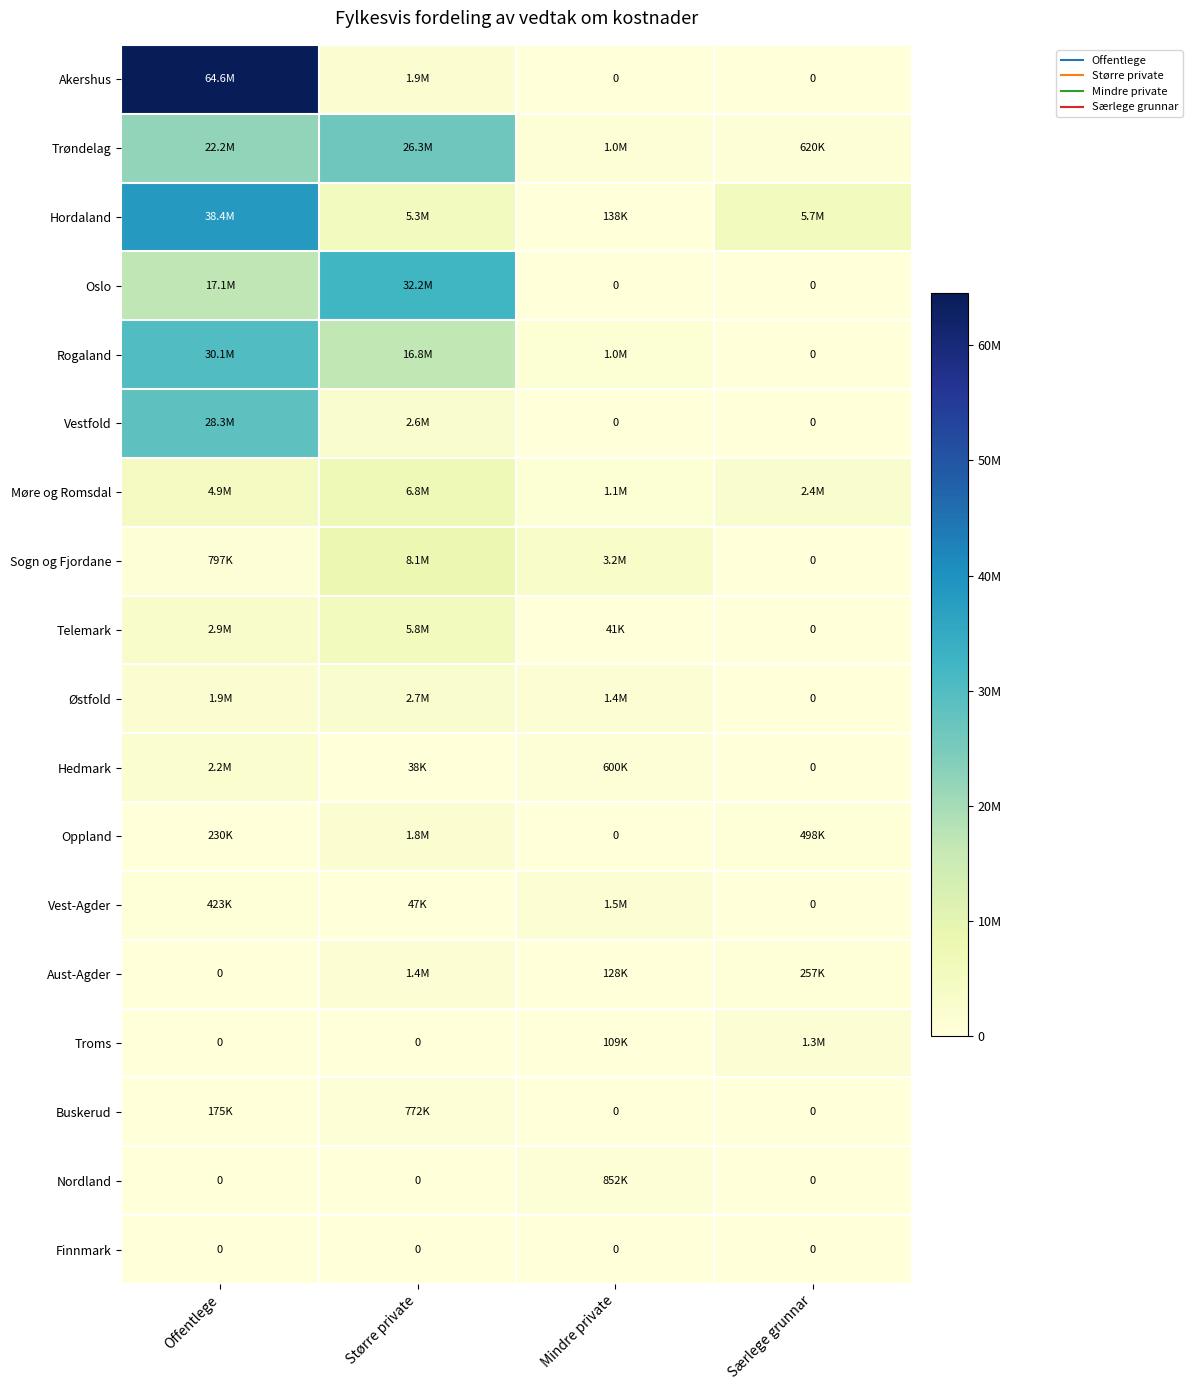

What is the highest value of the Møre og Romsdal series?

6821065